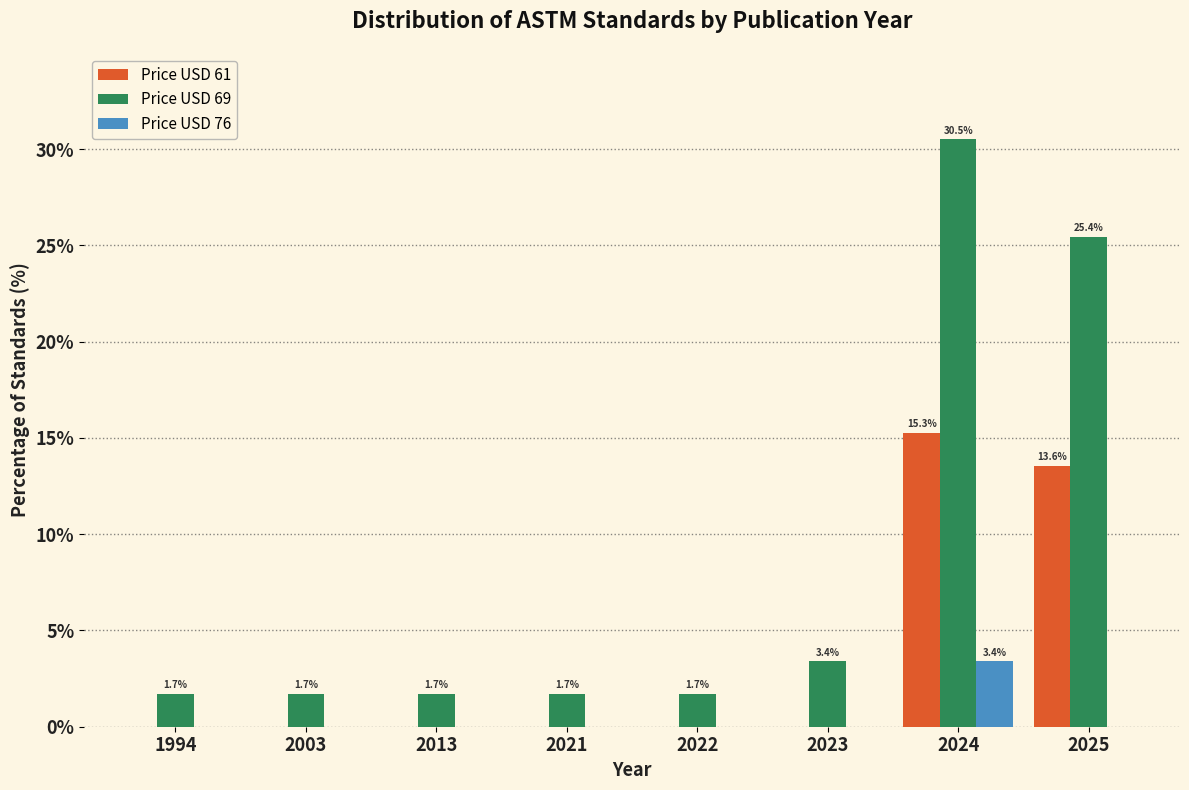

Reading right to left, list all the values displayed in this chart.

Price USD 61: 2025=13.6	2024=15.3	2023=0.0	2022=0.0	2021=0.0	2013=0.0	2003=0.0	1994=0.0
Price USD 69: 2025=25.4	2024=30.5	2023=3.4	2022=1.7	2021=1.7	2013=1.7	2003=1.7	1994=1.7
Price USD 76: 2025=0.0	2024=3.4	2023=0.0	2022=0.0	2021=0.0	2013=0.0	2003=0.0	1994=0.0